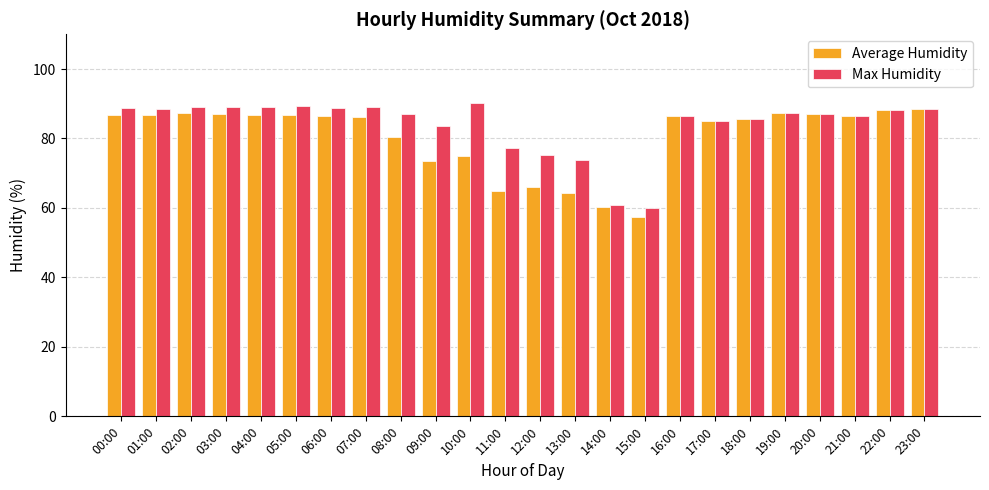

The Max Humidity series shows 89.2 at 03:00. True or false?

True